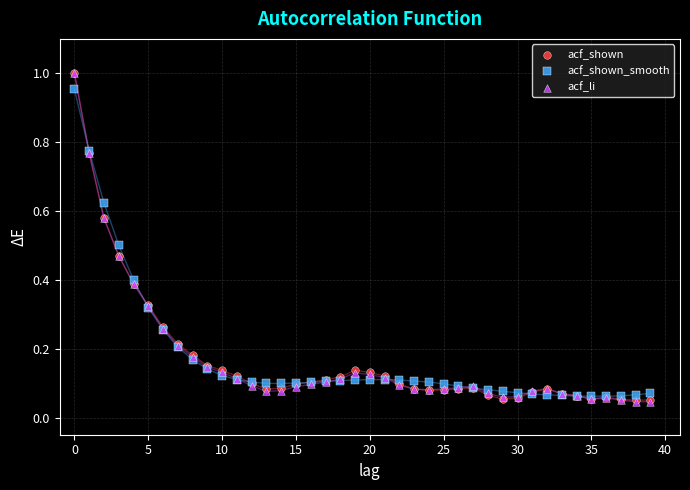

What are all the series names shown in the legend?

acf_shown, acf_shown_smooth, acf_li